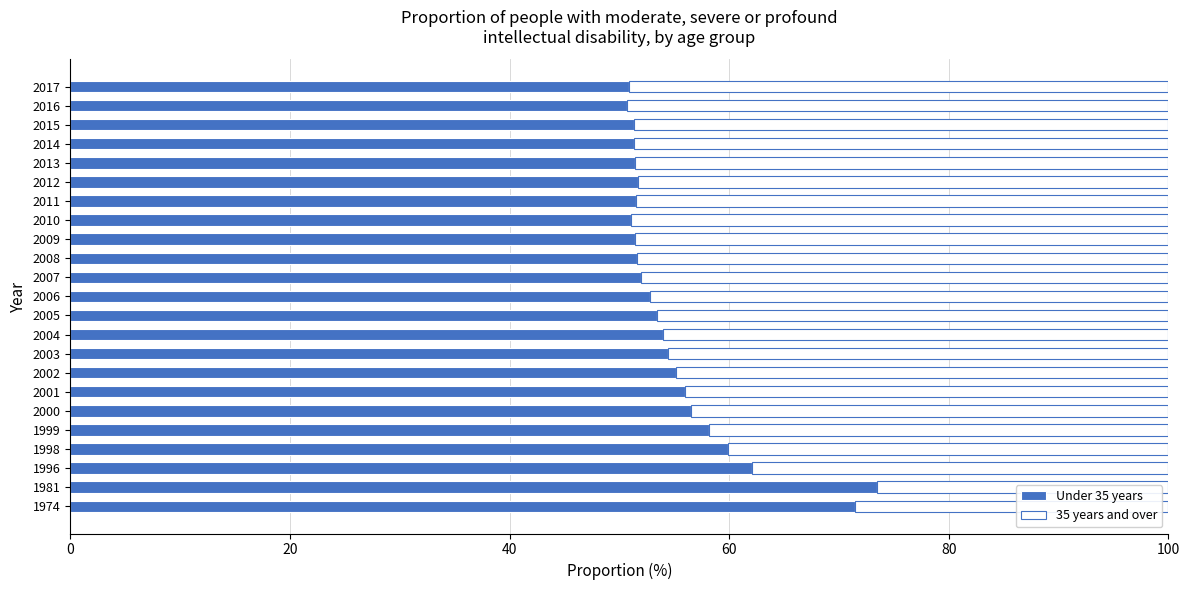

Count the number of data series in this chart.

2